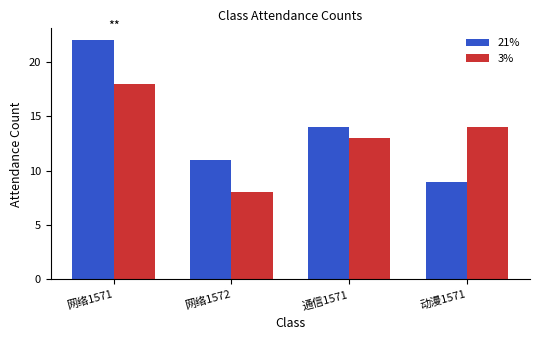

Reading left to right, list all the values displayed in this chart.

21%: 网络1571=22	网络1572=11	通信1571=14	动漫1571=9
3%: 网络1571=18	网络1572=8	通信1571=13	动漫1571=14